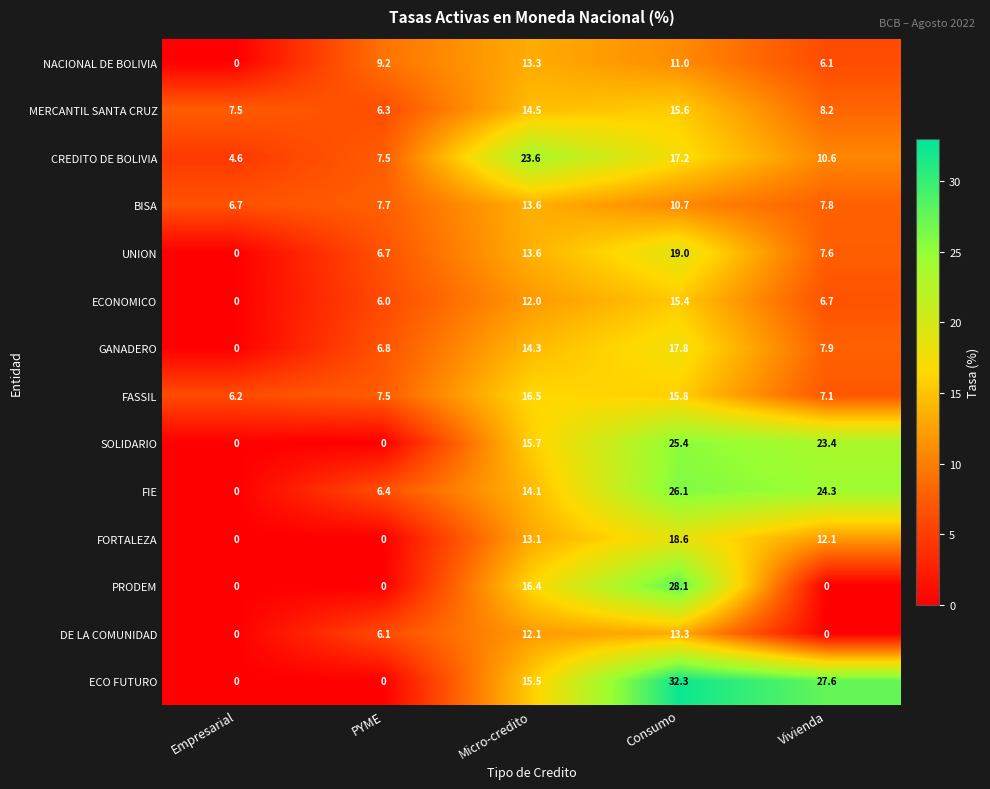

Between Empresarial and PYME, which series saw the biggest shift?

NACIONAL DE BOLIVIA